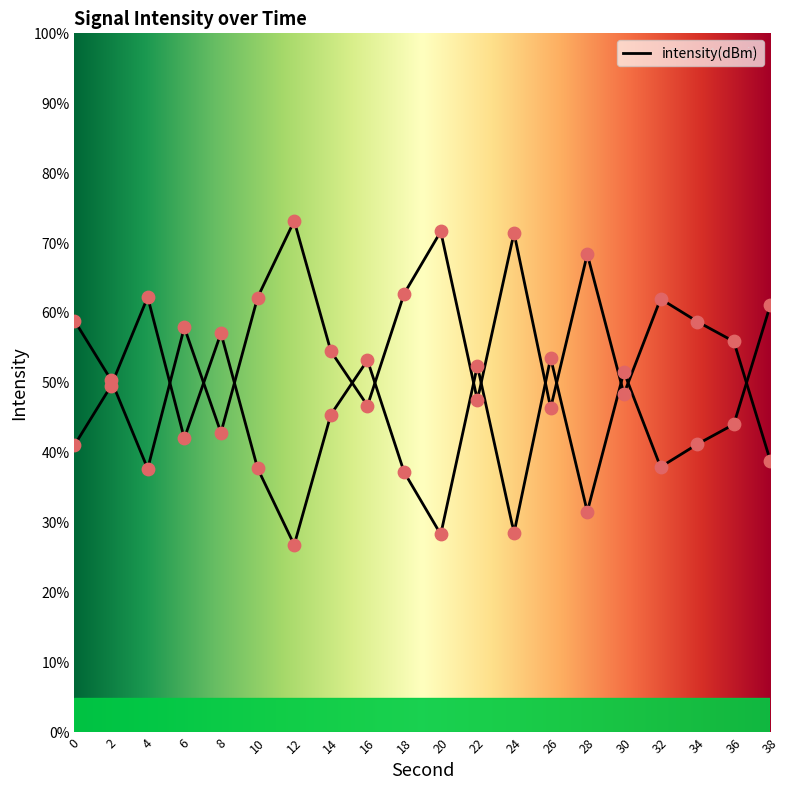

What is the ratio of the value at 18 to the value at 34?

1.1